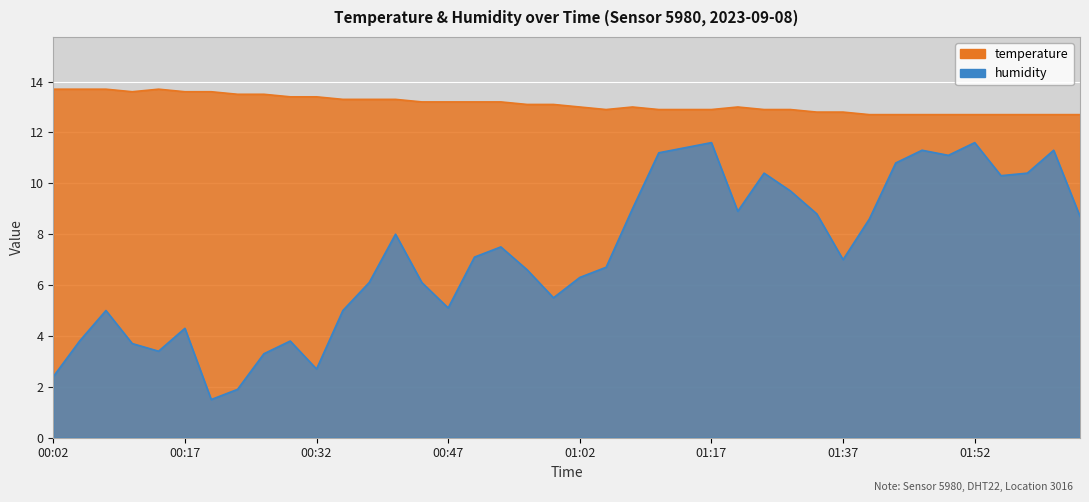

True or false: humidity has a value of 10.4 at 01:58.

True